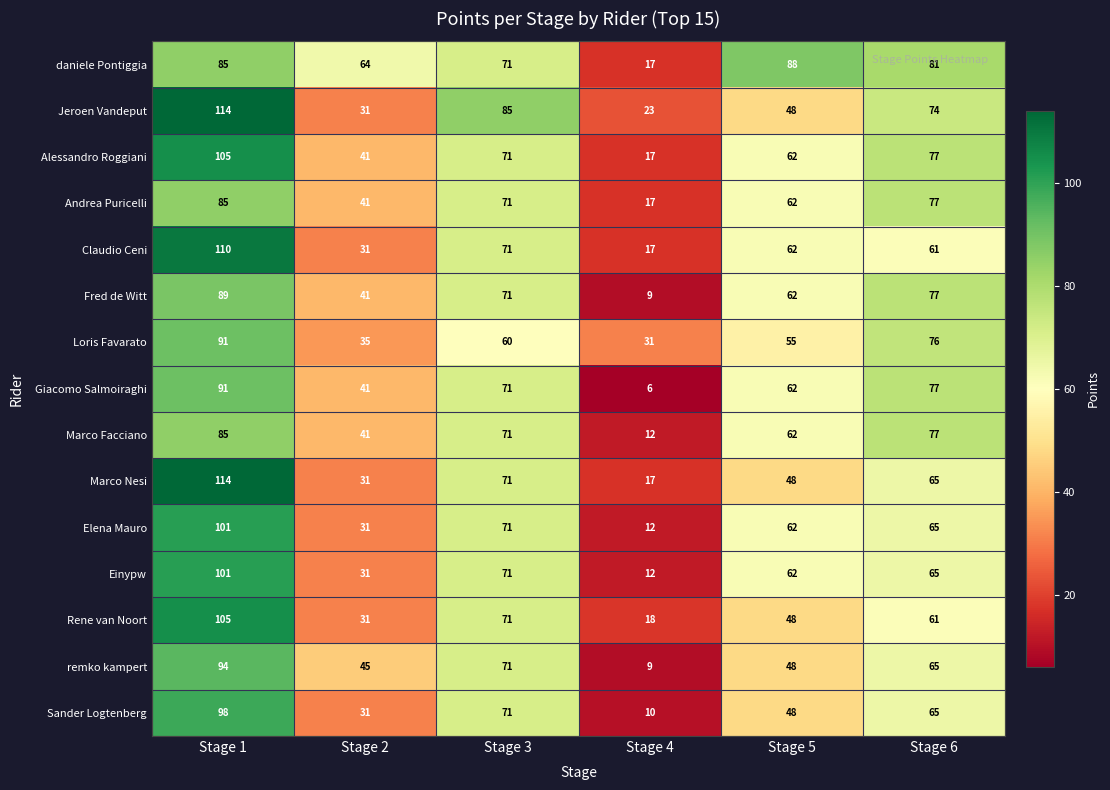

Is it true that Rene van Noort equals 41 at Stage 6?

False